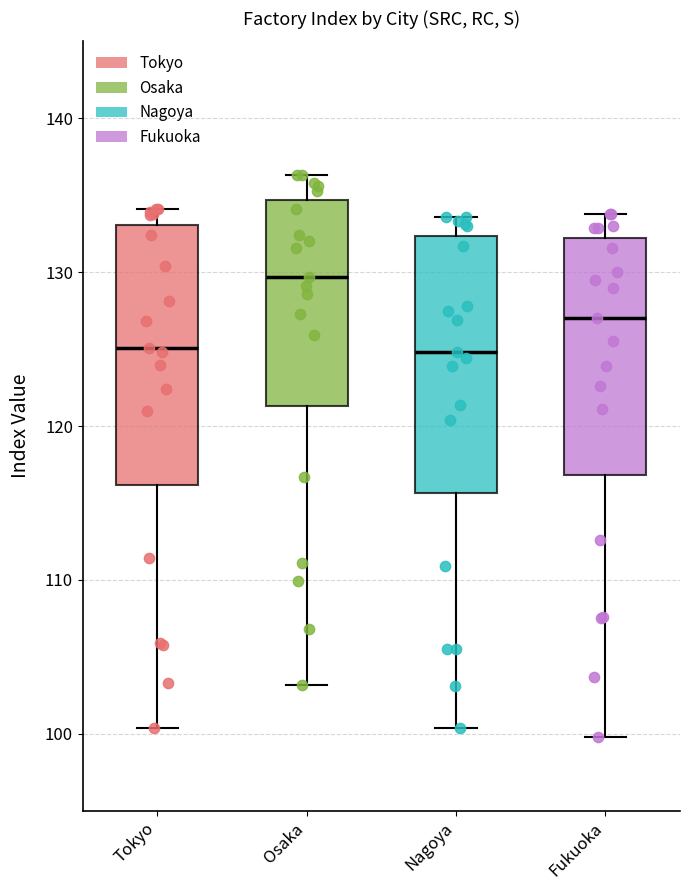

Reading left to right, transcribe this box plot: for each box, give where its median line is, the range the box spans, and where its two whiskers end, as read against the y-axis. The values are not printed on the chart, so give them approximately, as read against the axis.

Tokyo: median 125, box 116 to 133, whiskers 100 to 134
Osaka: median 130, box 121 to 135, whiskers 103 to 136
Nagoya: median 125, box 116 to 132, whiskers 100 to 134
Fukuoka: median 127, box 117 to 132, whiskers 100 to 134